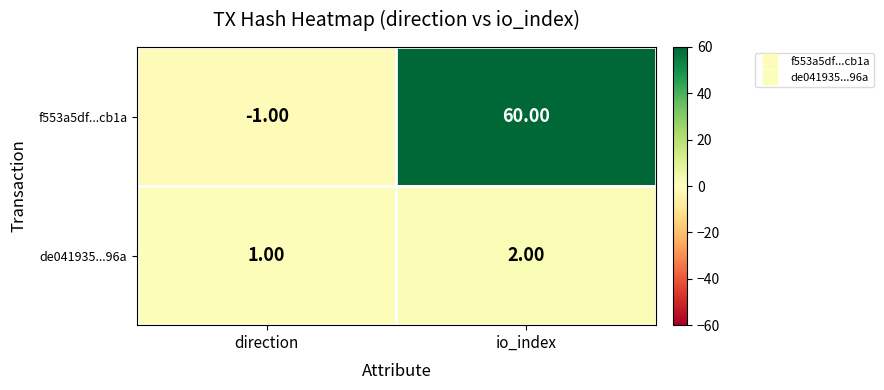

At direction, list the series in order from largest to smallest.

de041935...96a, f553a5df...cb1a